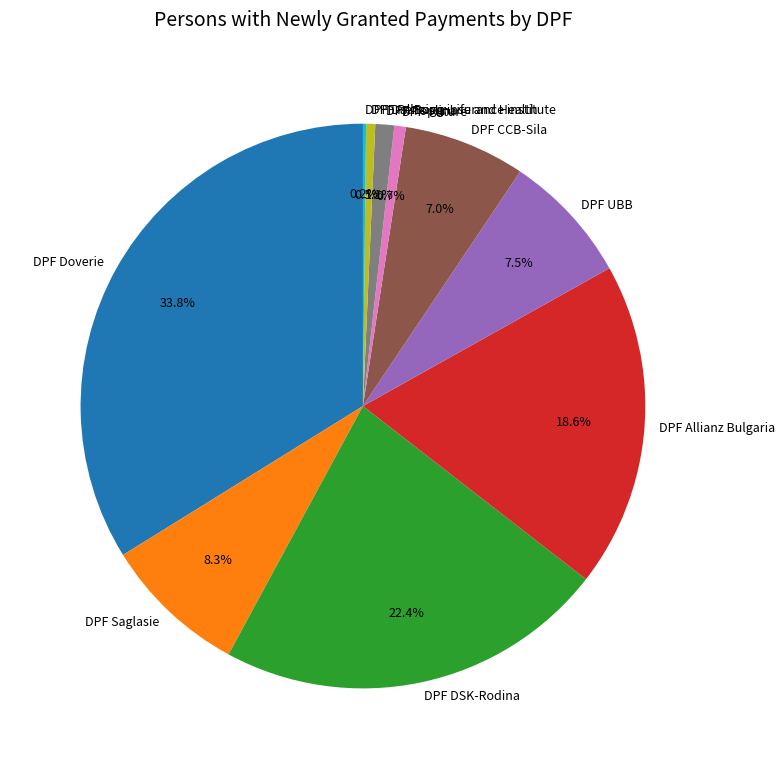

Does DPF-Future account for over 50% of the chart?

No